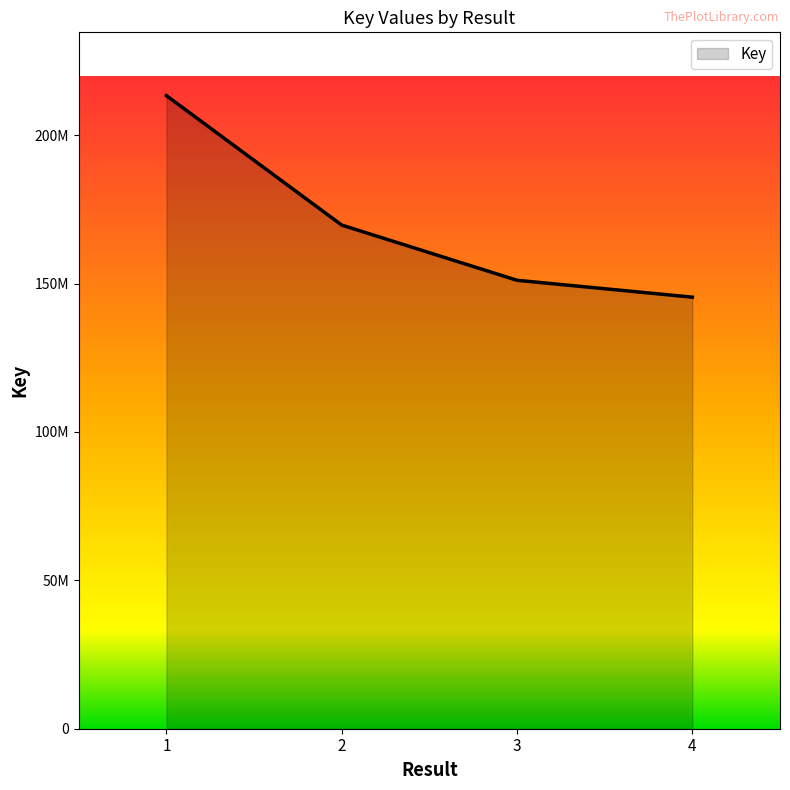

Does the chart have visible grid lines?

No